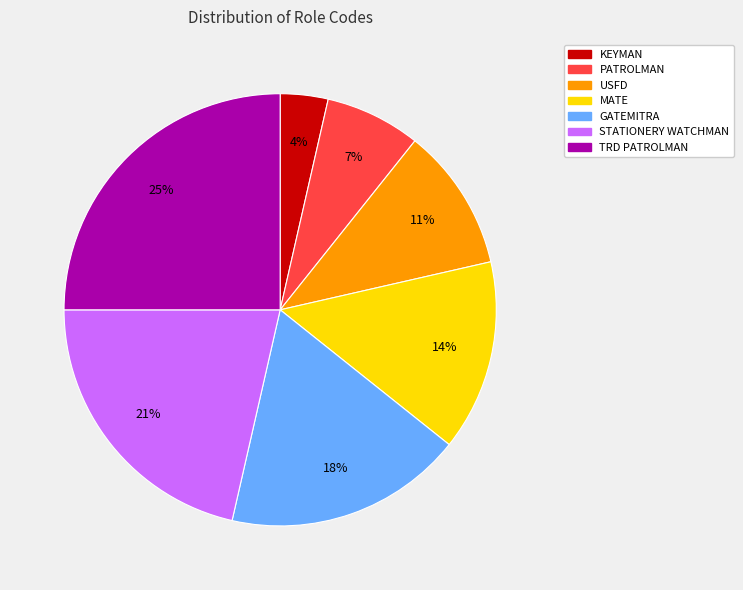

To the nearest percent, what is the difference between the largest and smallest slice percentages?

21%